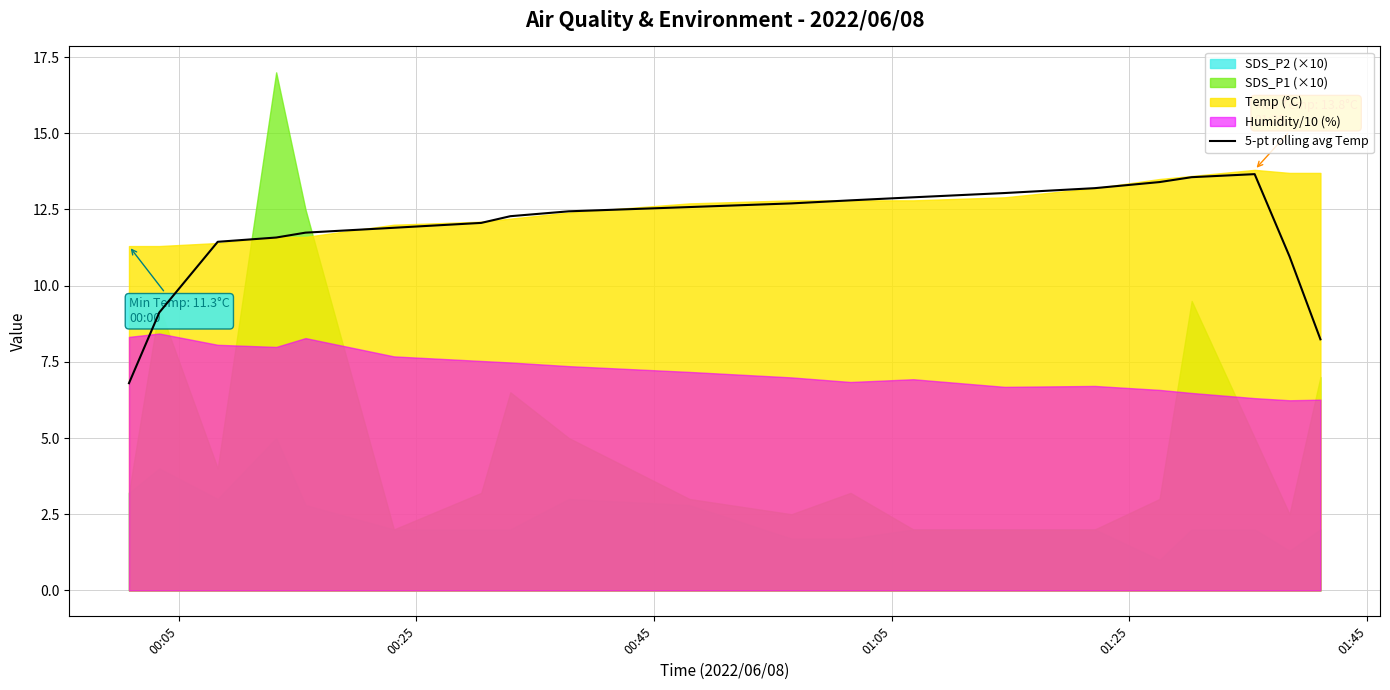

What is the maximum value for 5-pt rolling avg Temp?

13.7